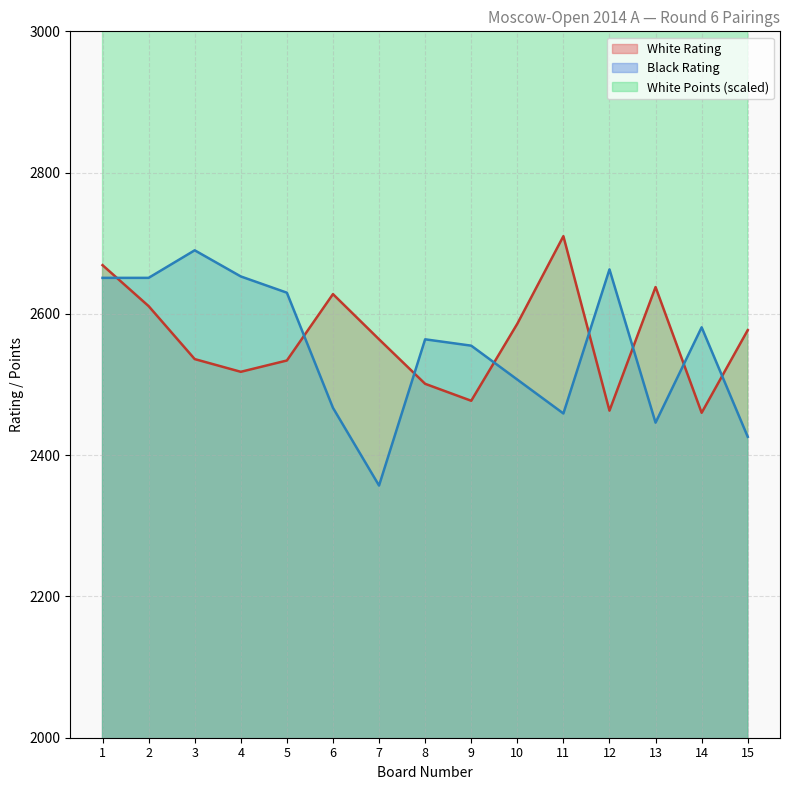

At 4, list the series in order from largest to smallest.

White Points, Black Rating, White Rating